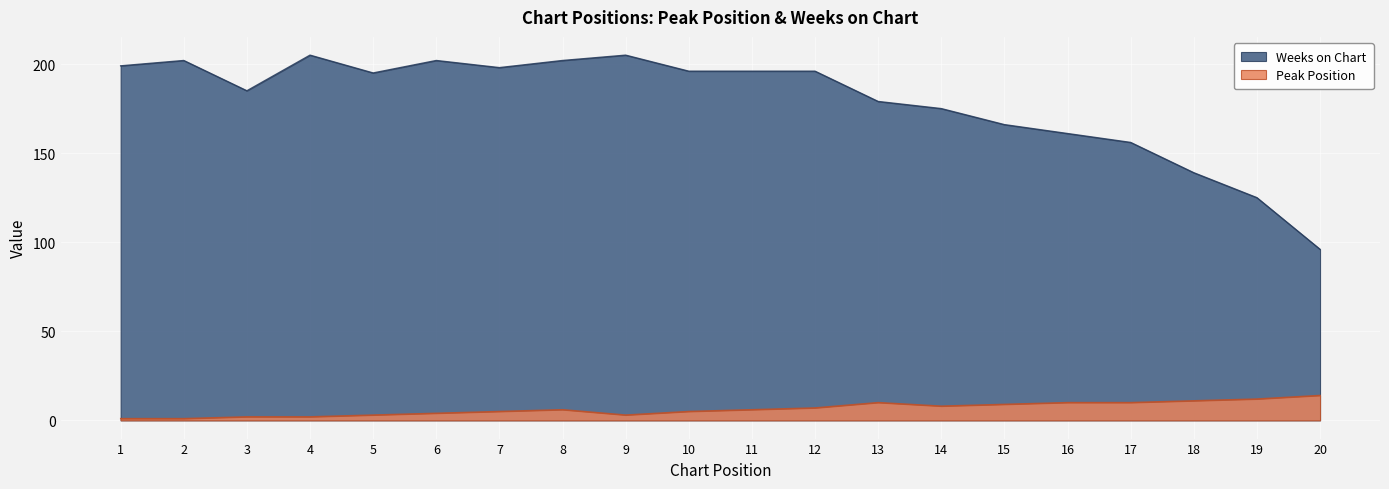

Where is the first local minimum for Weeks on Chart?

3